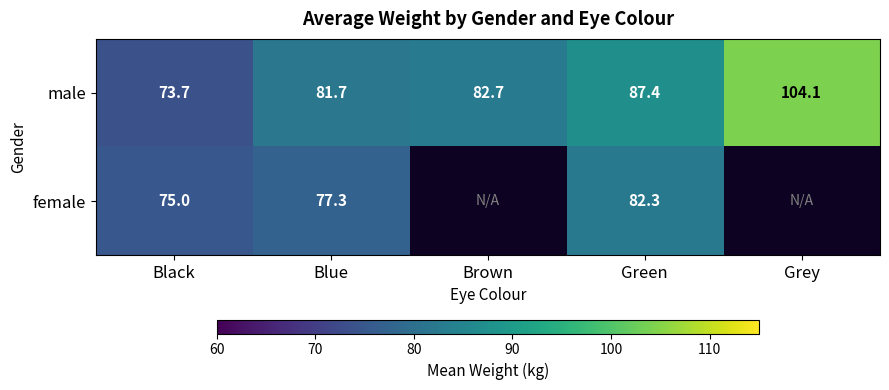

Rank the series at Blue from highest to lowest value.

male, female